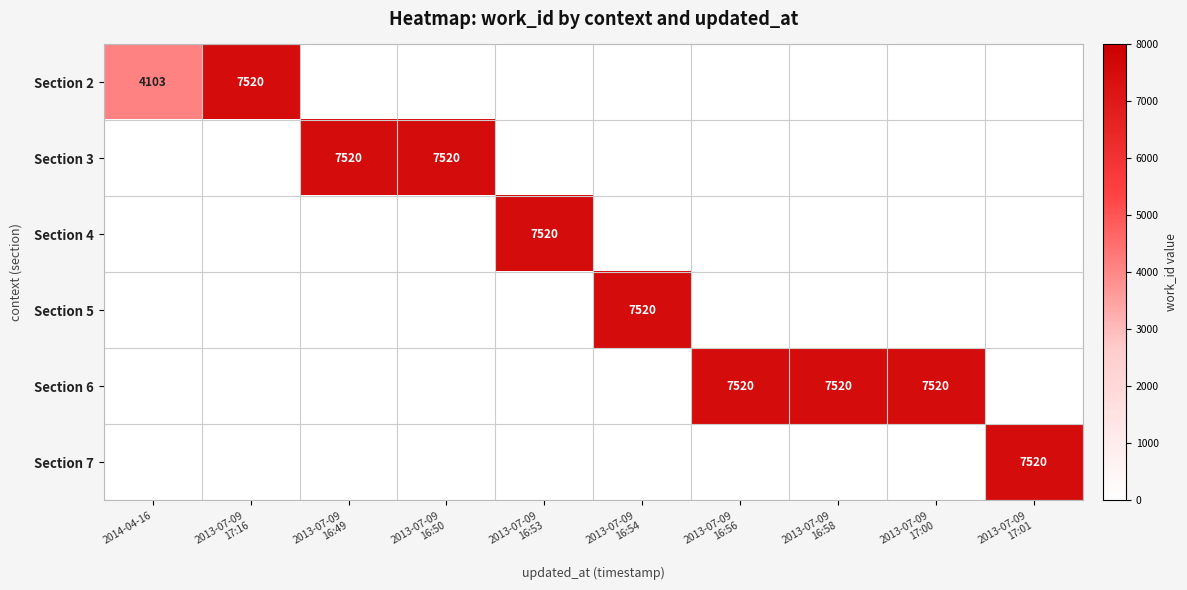

What is the total value across all series at 2014-04-16?

4103